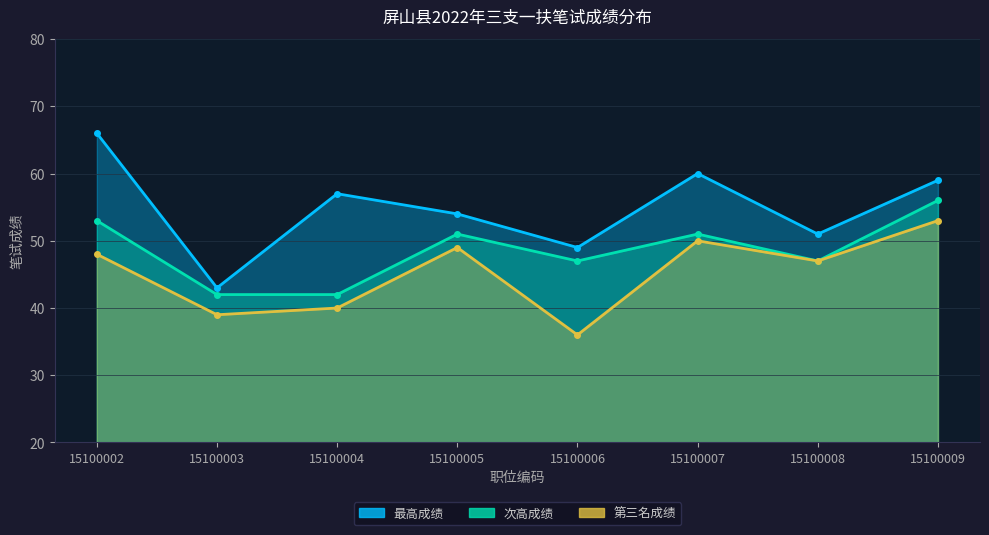

How many lines are shown in the chart?

3